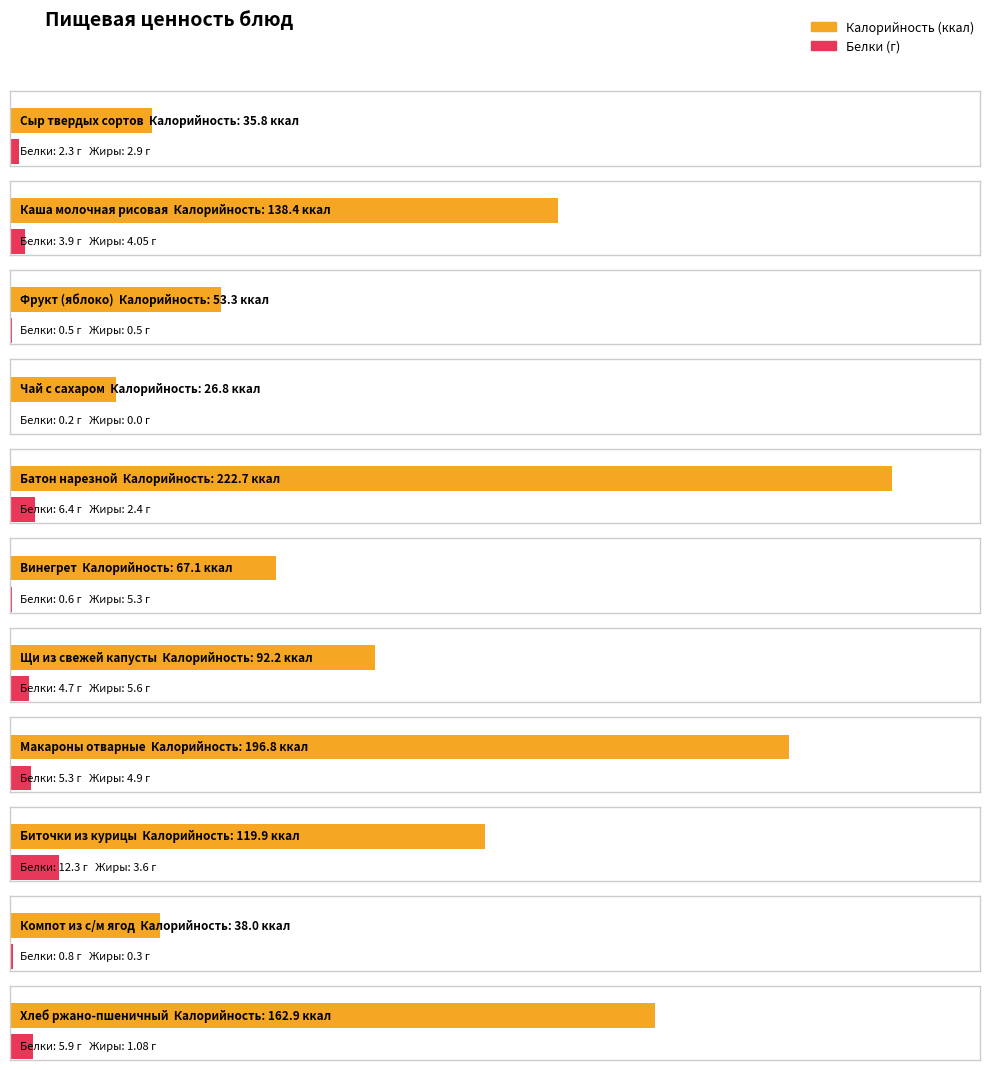

At which category does the chart reach its minimum across all series?

Чай с сахаром